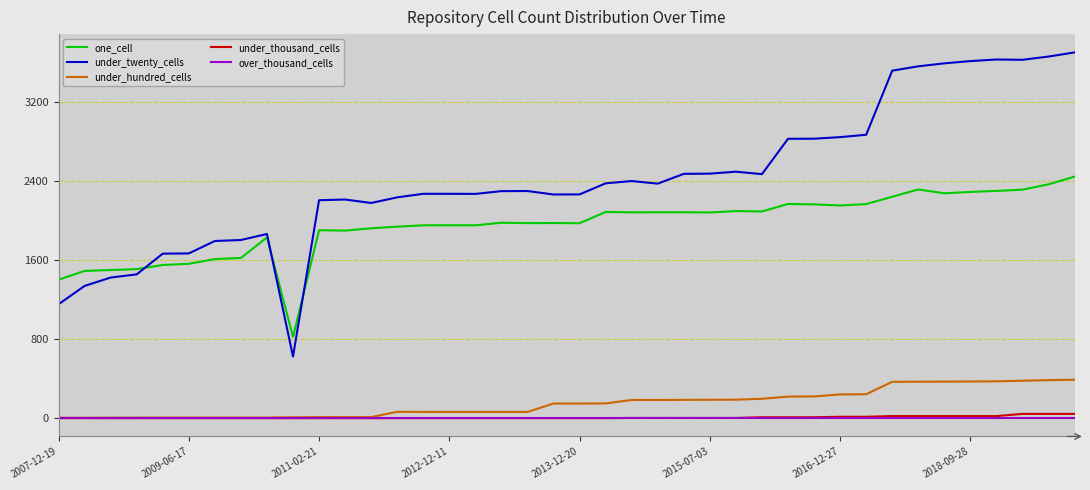

What are all the series names shown in the legend?

one_cell, under_twenty_cells, under_hundred_cells, under_thousand_cells, over_thousand_cells